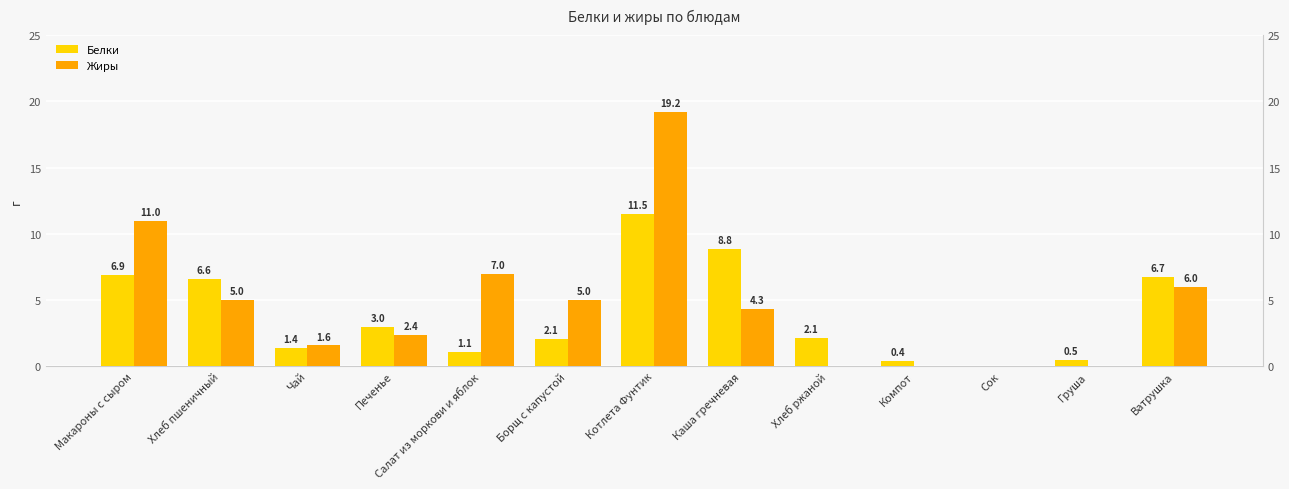

What is the value of the Белки bar at the 10th from the left?

0.4